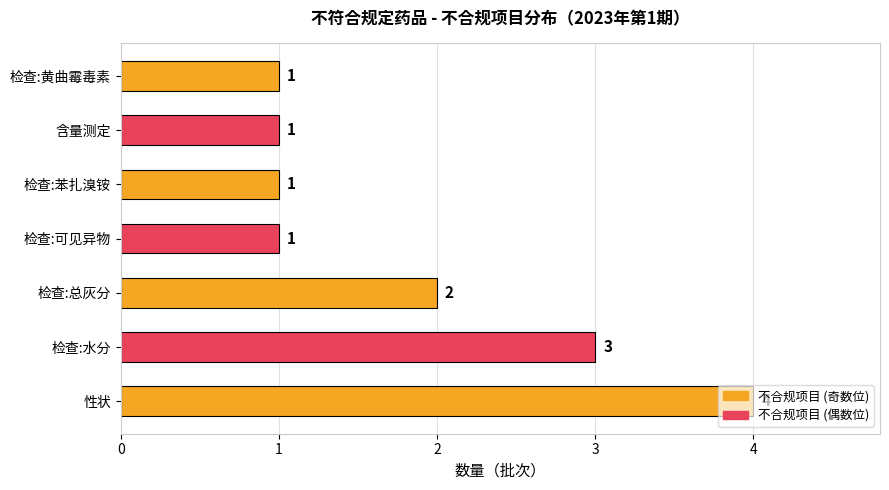

Which category has the highest value across all series?

性状